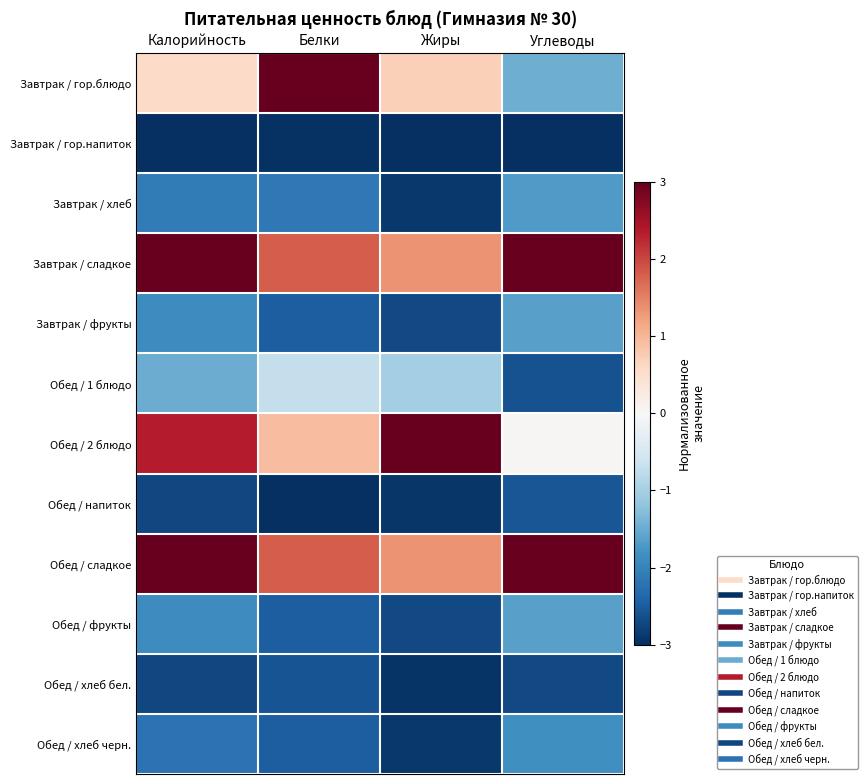

Reading left to right, transcribe all the data shown in this chart.

Завтрак / гор.блюдо: Калорийность=0.6	Белки=3.0	Жиры=0.7	Углеводы=-1.5
Завтрак / гор.напиток: Калорийность=-3.0	Белки=-3.0	Жиры=-3.0	Углеводы=-3.0
Завтрак / хлеб: Калорийность=-2.1	Белки=-2.1	Жиры=-2.9	Углеводы=-1.7
Завтрак / сладкое: Калорийность=3.0	Белки=1.8	Жиры=1.4	Углеводы=3.0
Завтрак / фрукты: Калорийность=-1.9	Белки=-2.5	Жиры=-2.7	Углеводы=-1.6
Обед / 1 блюдо: Калорийность=-1.5	Белки=-0.7	Жиры=-1.0	Углеводы=-2.6
Обед / 2 блюдо: Калорийность=2.4	Белки=0.9	Жиры=3.0	Углеводы=0.0
Обед / напиток: Калорийность=-2.7	Белки=-3.0	Жиры=-2.9	Углеводы=-2.6
Обед / сладкое: Калорийность=3.0	Белки=1.8	Жиры=1.4	Углеводы=3.0
Обед / фрукты: Калорийность=-1.9	Белки=-2.5	Жиры=-2.7	Углеводы=-1.6
Обед / хлеб бел.: Калорийность=-2.7	Белки=-2.6	Жиры=-2.9	Углеводы=-2.7
Обед / хлеб черн.: Калорийность=-2.2	Белки=-2.5	Жиры=-2.9	Углеводы=-1.8